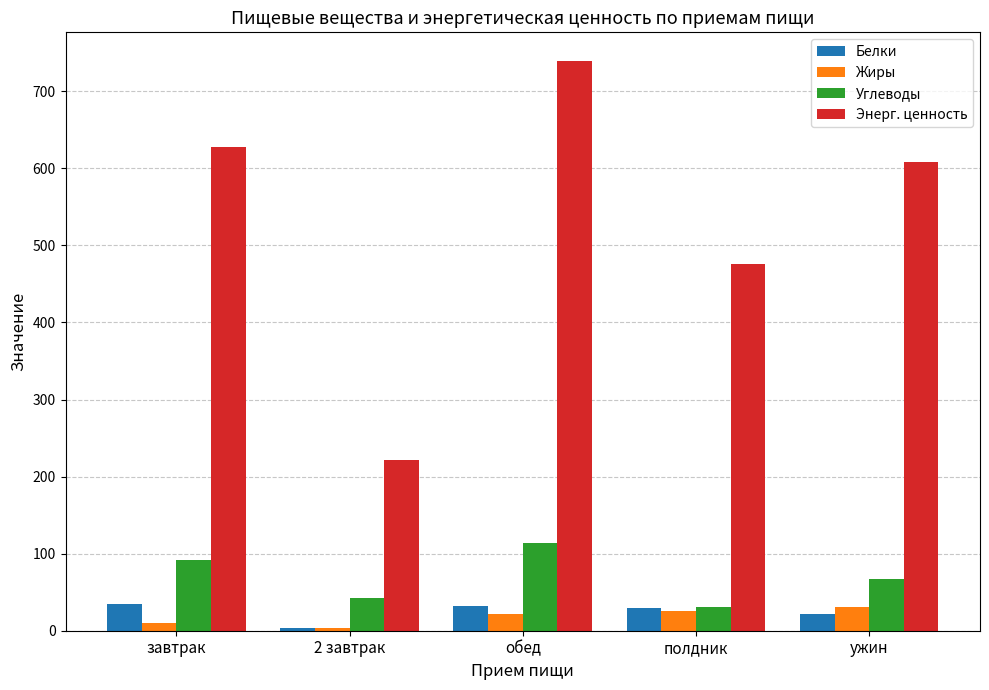

Which series changed the most between 2 завтрак and ужин?

Энерг. ценность